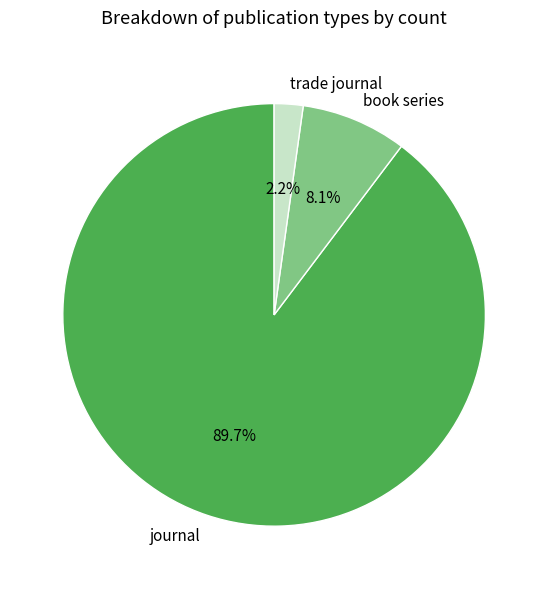

Rank the categories by value from lowest to highest.

trade journal, book series, journal